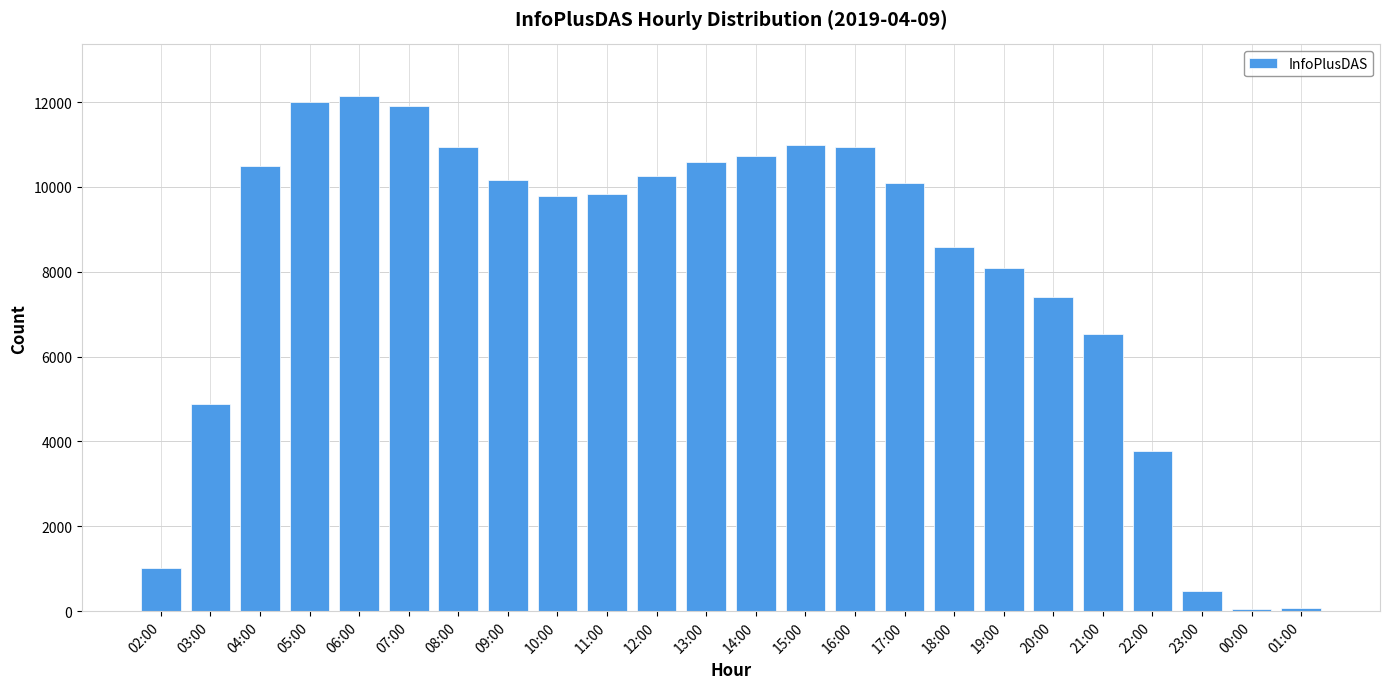

Is it true that the value at 21:00 is 6536?

True